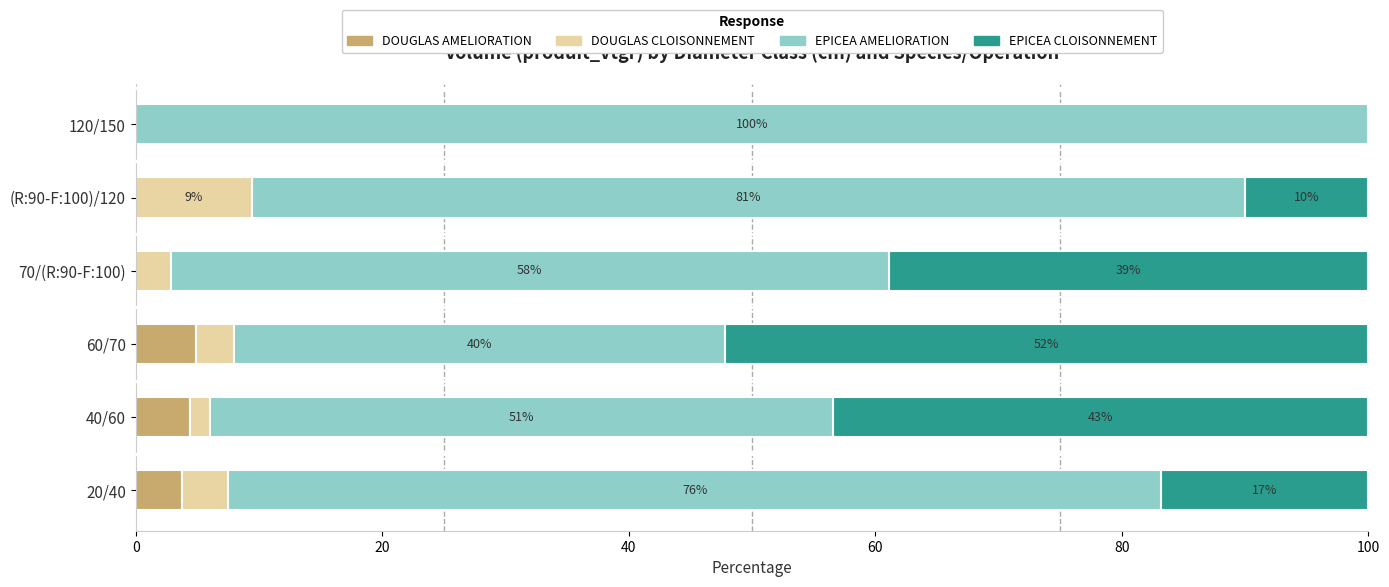

What is the total value across all series at 60/70?

100.0